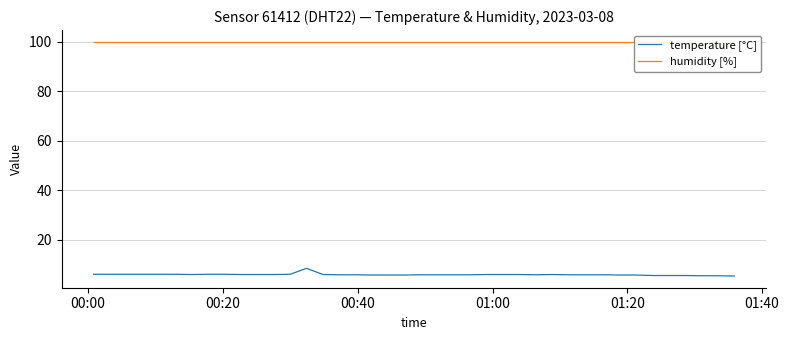

What is the lowest value of the temperature [°C] series?

5.4